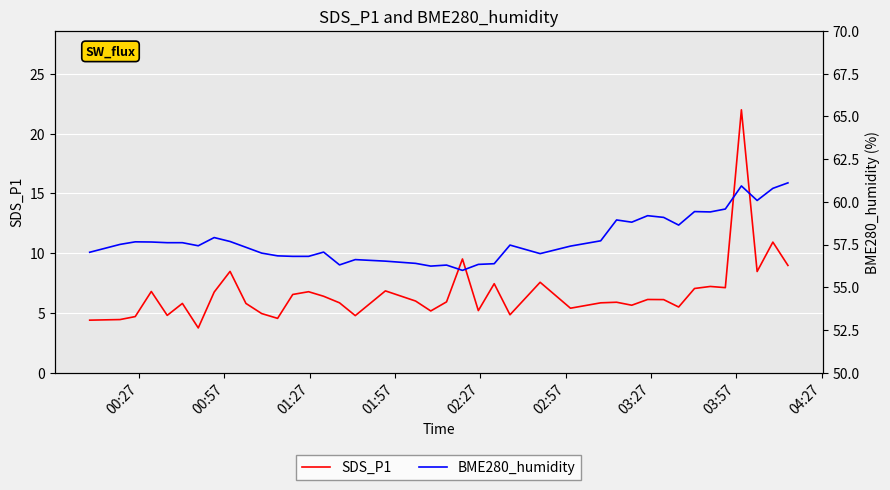

True or false: BME280_humidity and SDS_P1 cross at least once.

False